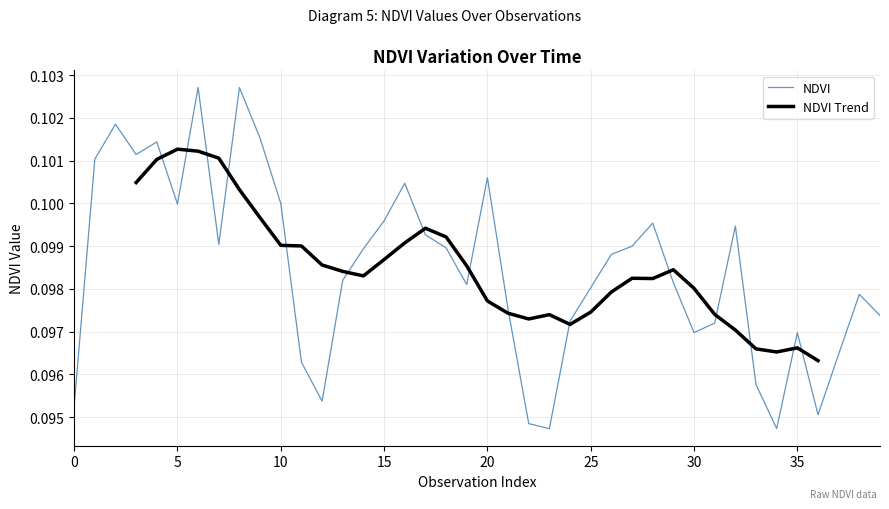

Is this an area chart (filled region under the line)?

No